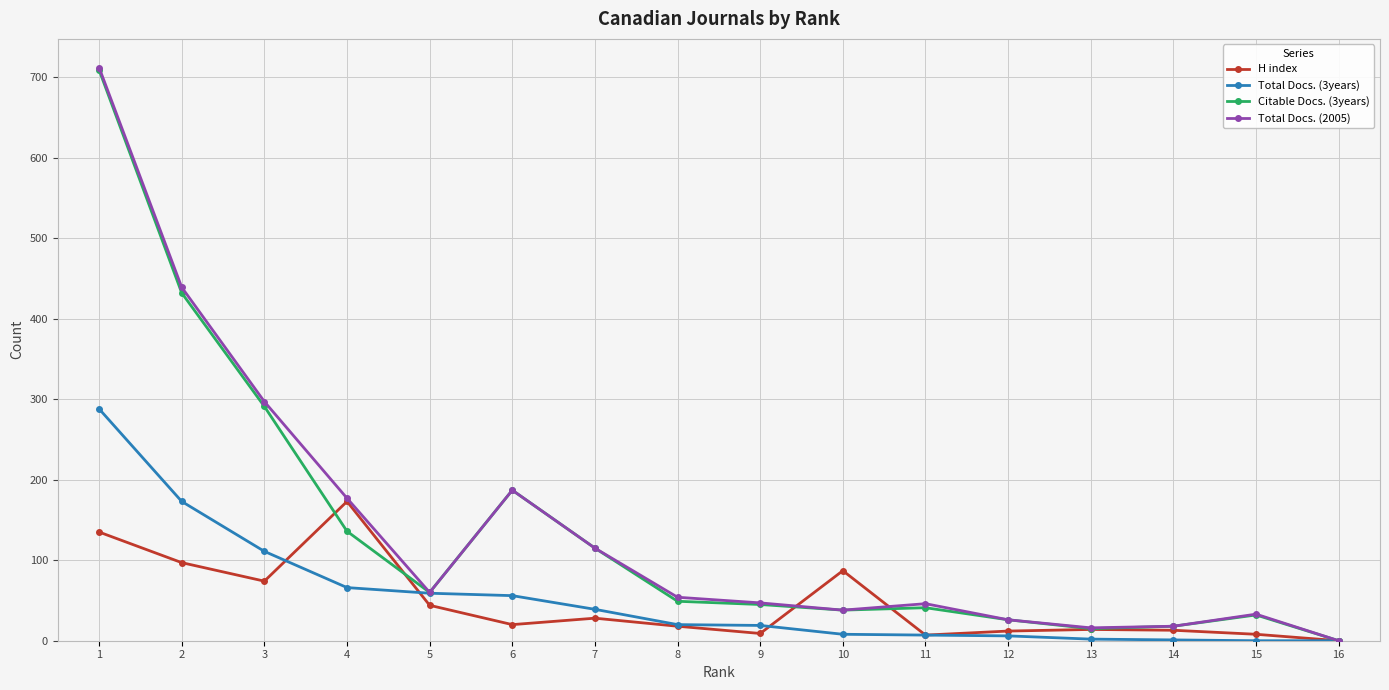

Where is the first local minimum for Total Docs. (2005)?

5